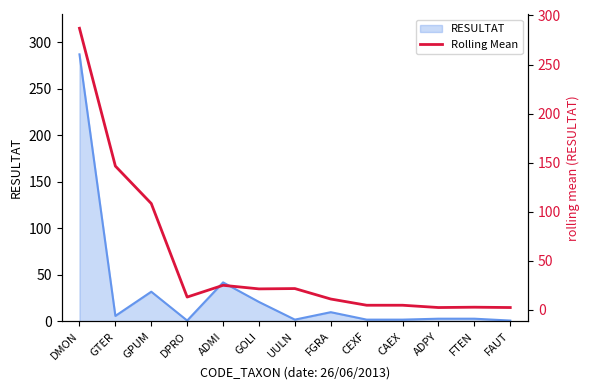

What position from the left is DMON?

1